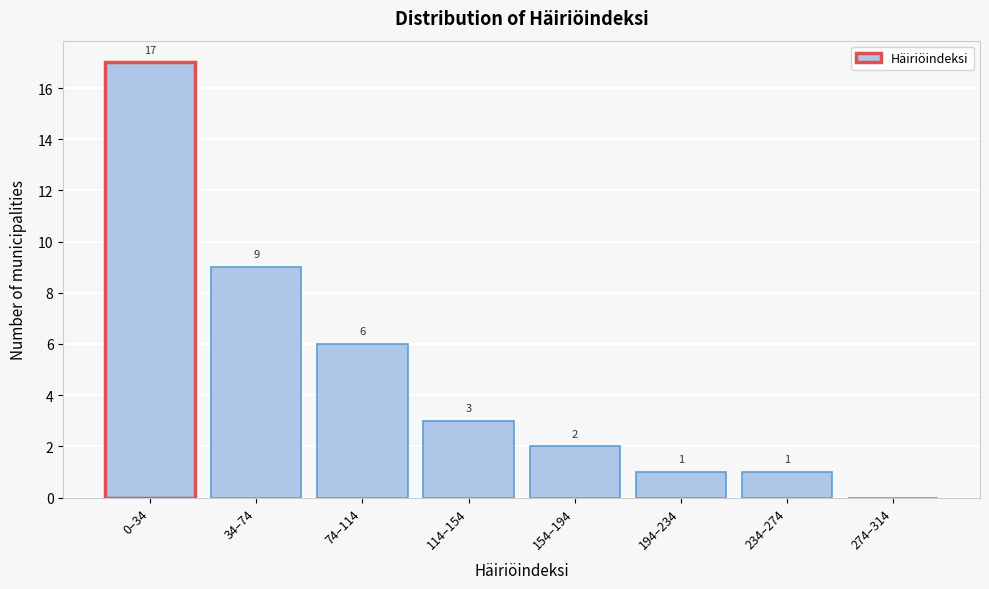

Reading left to right, list all the values displayed in this chart.

0–34=17	34–74=9	74–114=6	114–154=3	154–194=2	194–234=1	234–274=1	274–314=0